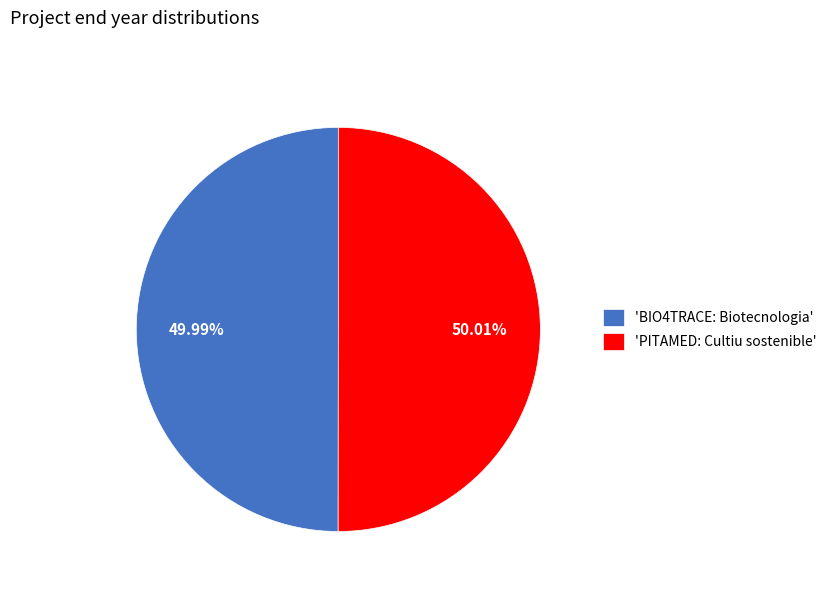

Do 'BIO4TRACE: Biotecnologia' and 'PITAMED: Cultiu sostenible' together represent more than half of the pie?

Yes